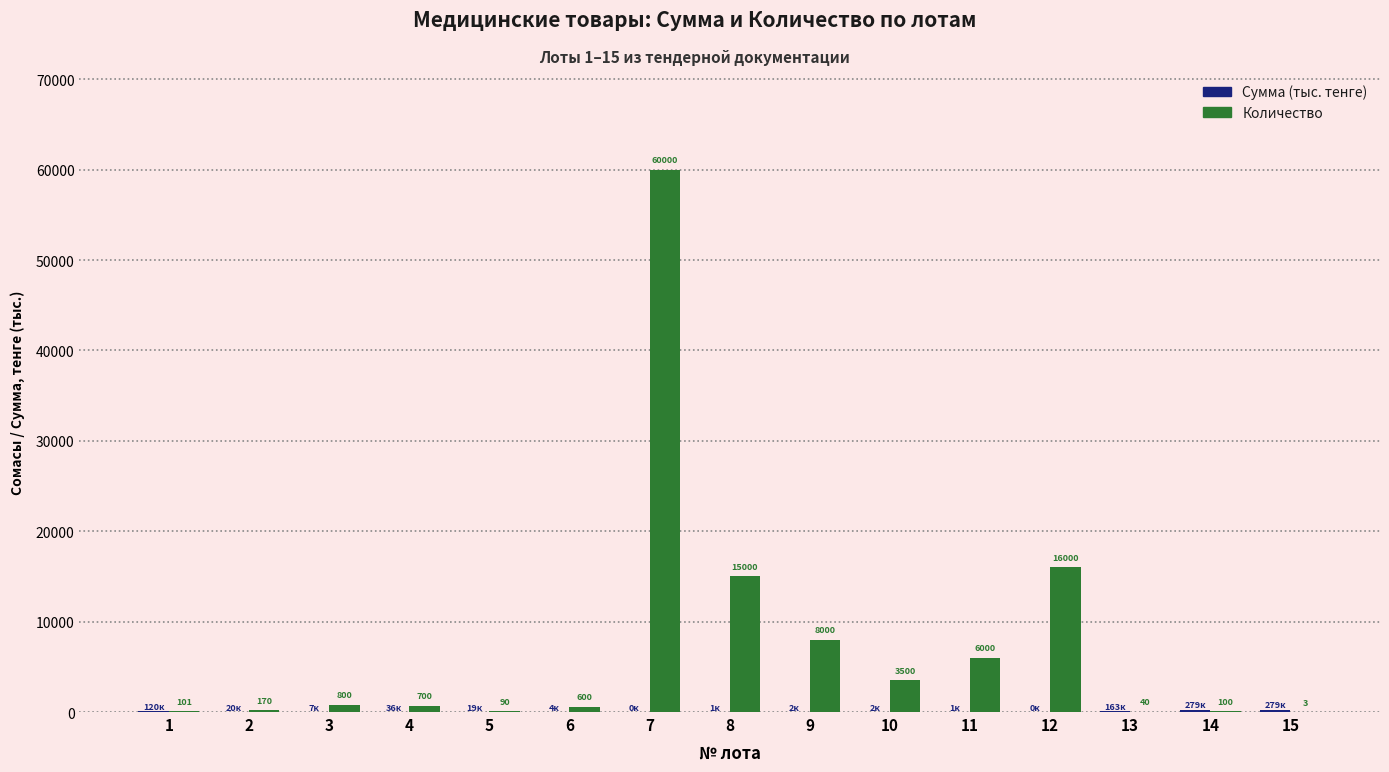

At which category is the sum across all series the highest?

7